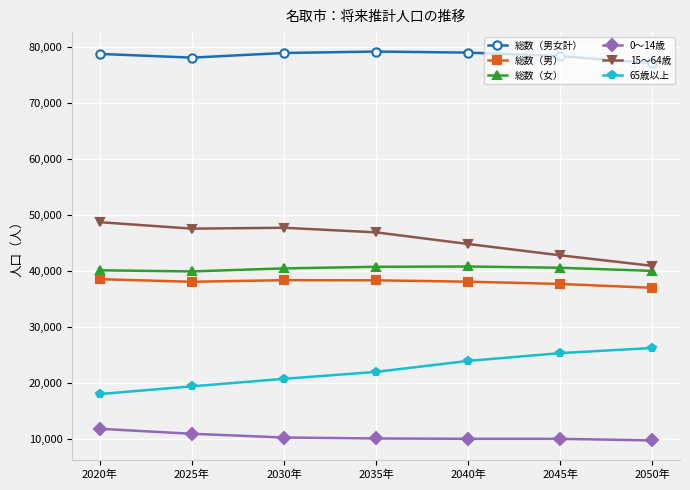

Which series has the largest total across all categories?

総数（男女計）